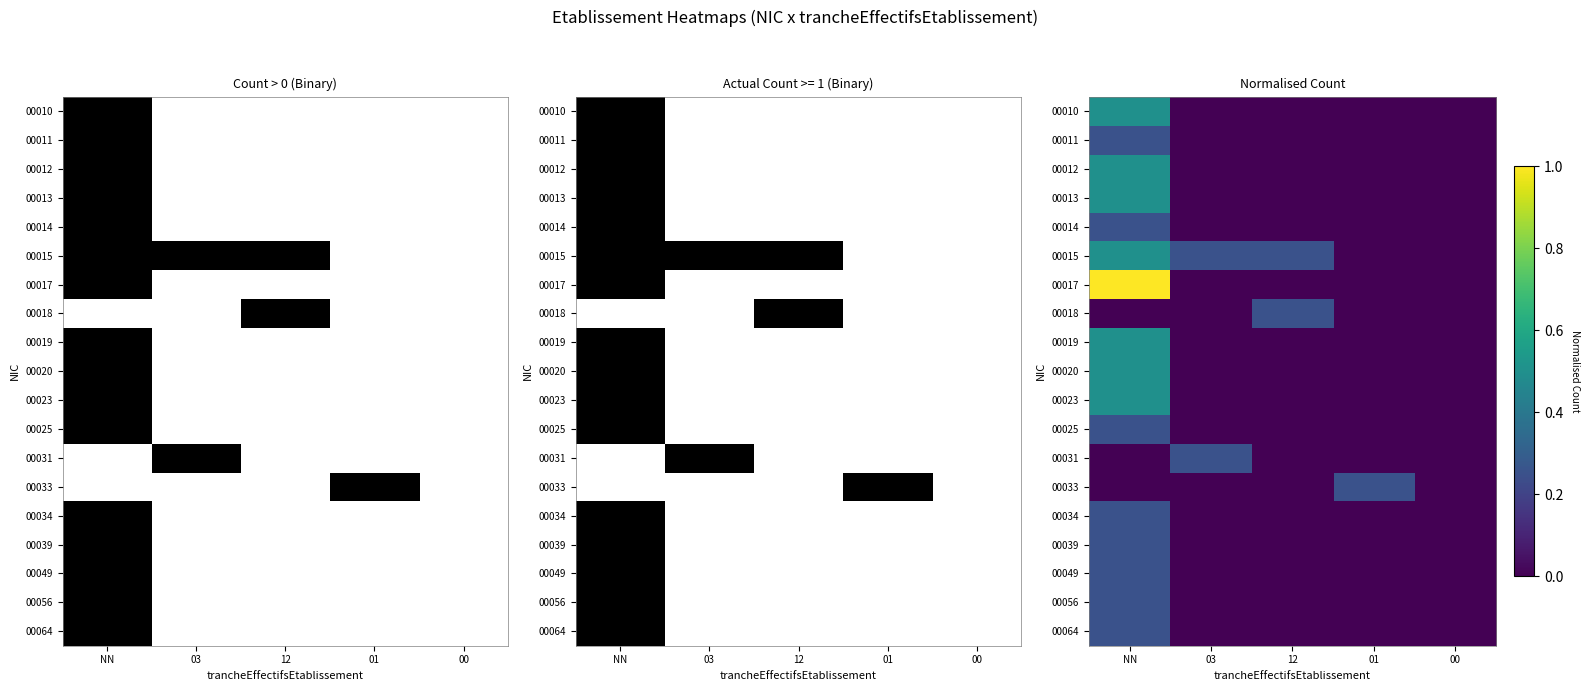

What is the total value across all series at NN?

6.5